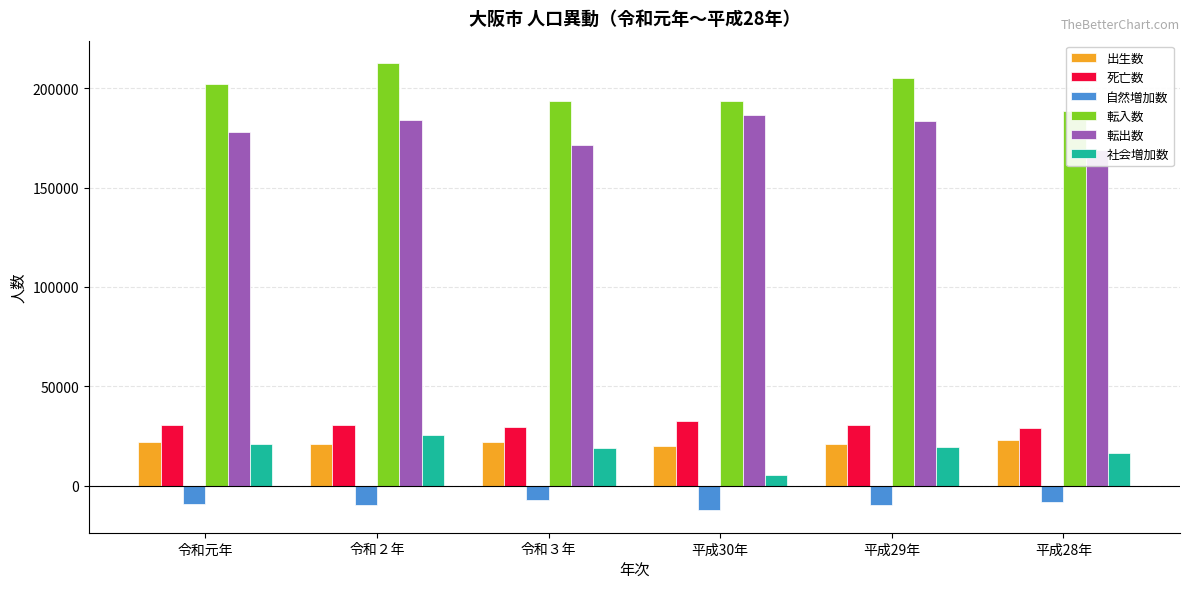

What is the difference between the highest and lowest values at 平成29年?

215078